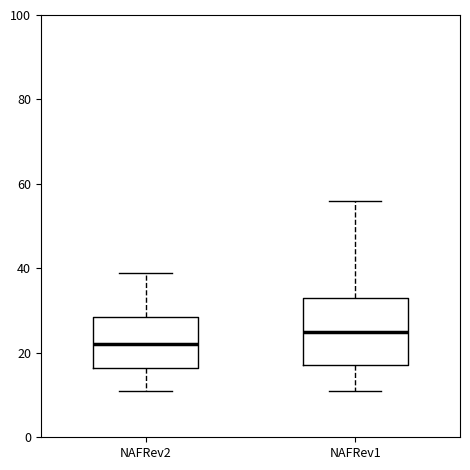

Comparing the boxes themselves (not the whiskers), which one is the tallest?

NAFRev1